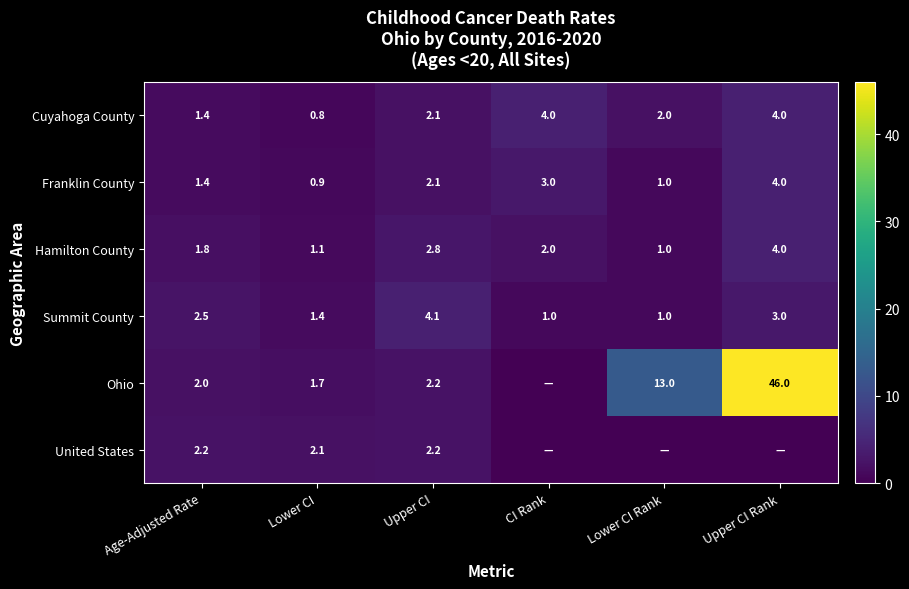

What is the maximum value shown in the chart?

46.0